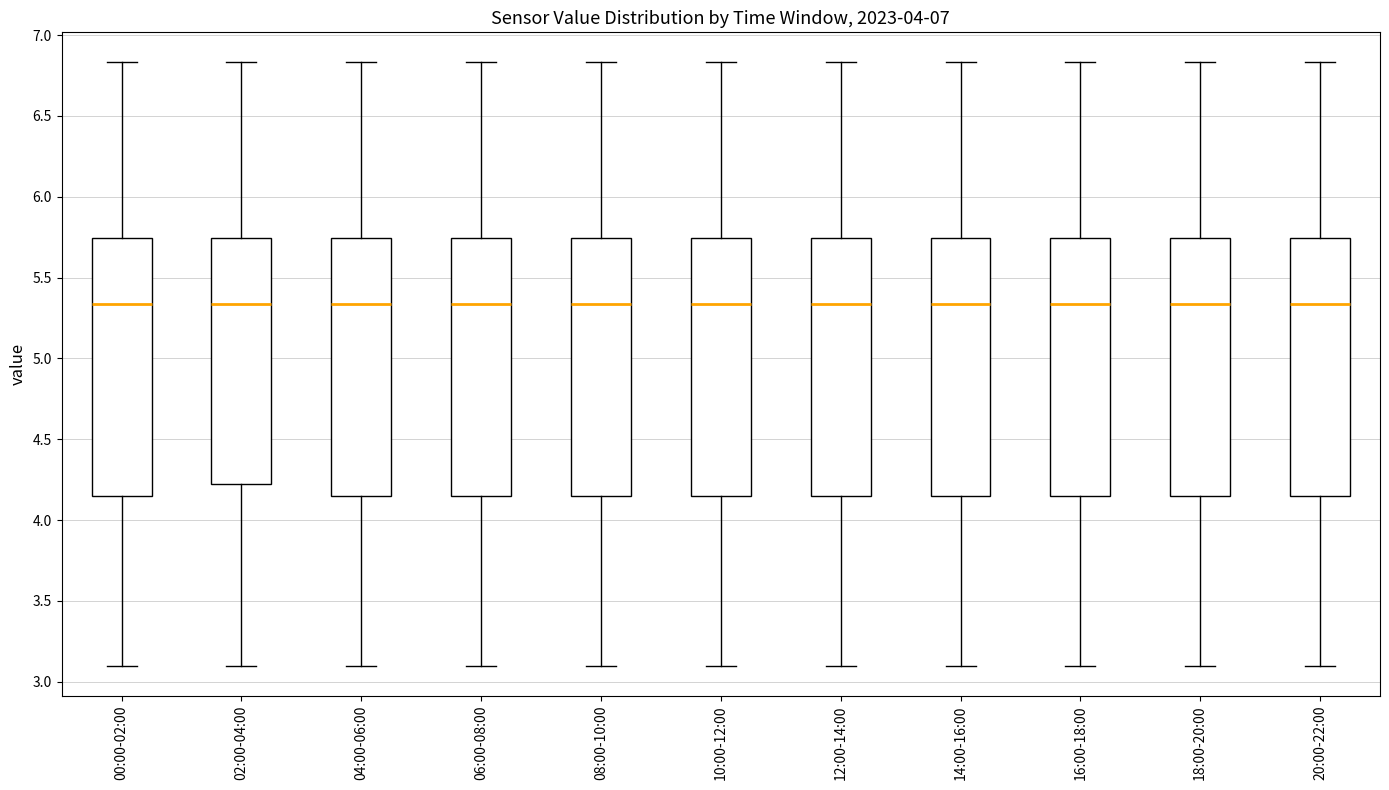

Reading left to right, read every box against the y-axis: the position of its median line, the range the box covers, and the ends of its whiskers. The values are not printed on the chart, so give them approximately, as read against the axis.

00:00-02:00: median 5.35, box 4.15 to 5.75, whiskers 3.10 to 6.85
02:00-04:00: median 5.35, box 4.20 to 5.75, whiskers 3.10 to 6.85
04:00-06:00: median 5.35, box 4.15 to 5.75, whiskers 3.10 to 6.85
06:00-08:00: median 5.35, box 4.15 to 5.75, whiskers 3.10 to 6.85
08:00-10:00: median 5.35, box 4.15 to 5.75, whiskers 3.10 to 6.85
10:00-12:00: median 5.35, box 4.15 to 5.75, whiskers 3.10 to 6.85
12:00-14:00: median 5.35, box 4.15 to 5.75, whiskers 3.10 to 6.85
14:00-16:00: median 5.35, box 4.15 to 5.75, whiskers 3.10 to 6.85
16:00-18:00: median 5.35, box 4.15 to 5.75, whiskers 3.10 to 6.85
18:00-20:00: median 5.35, box 4.15 to 5.75, whiskers 3.10 to 6.85
20:00-22:00: median 5.35, box 4.15 to 5.75, whiskers 3.10 to 6.85